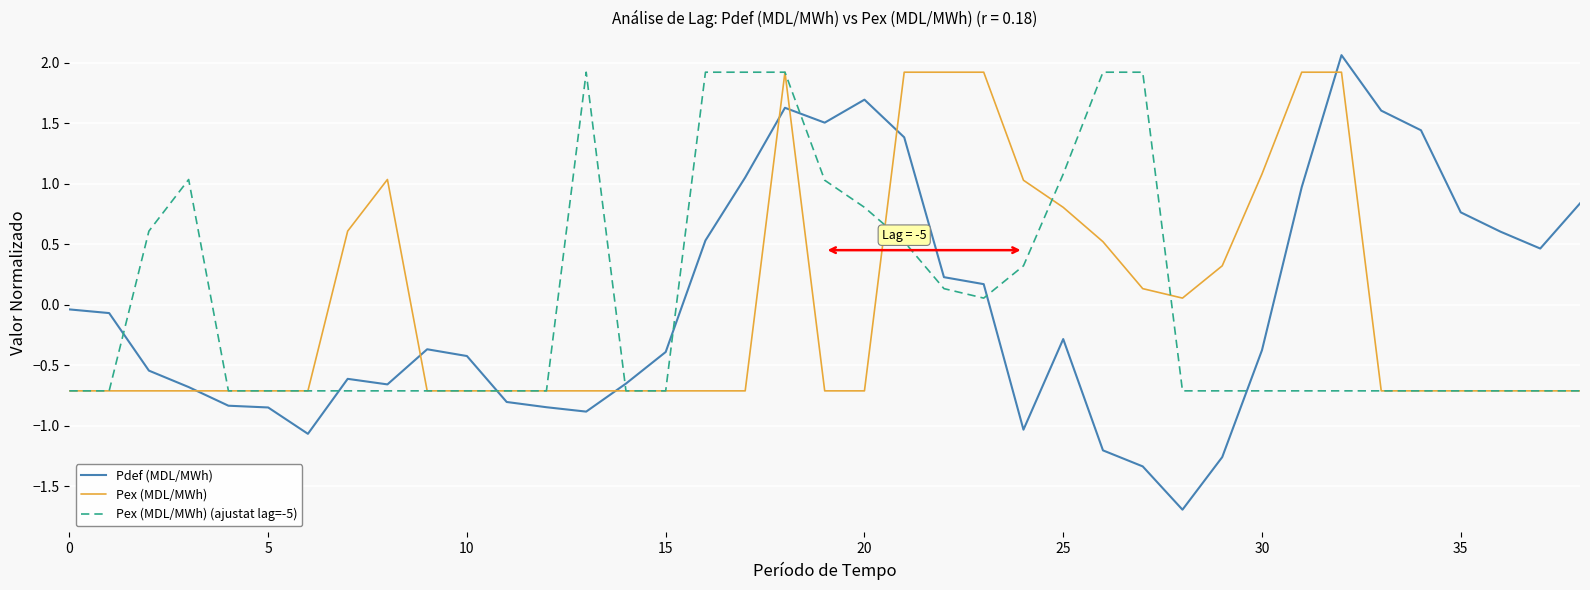

What is the smallest value displayed?

-1.7